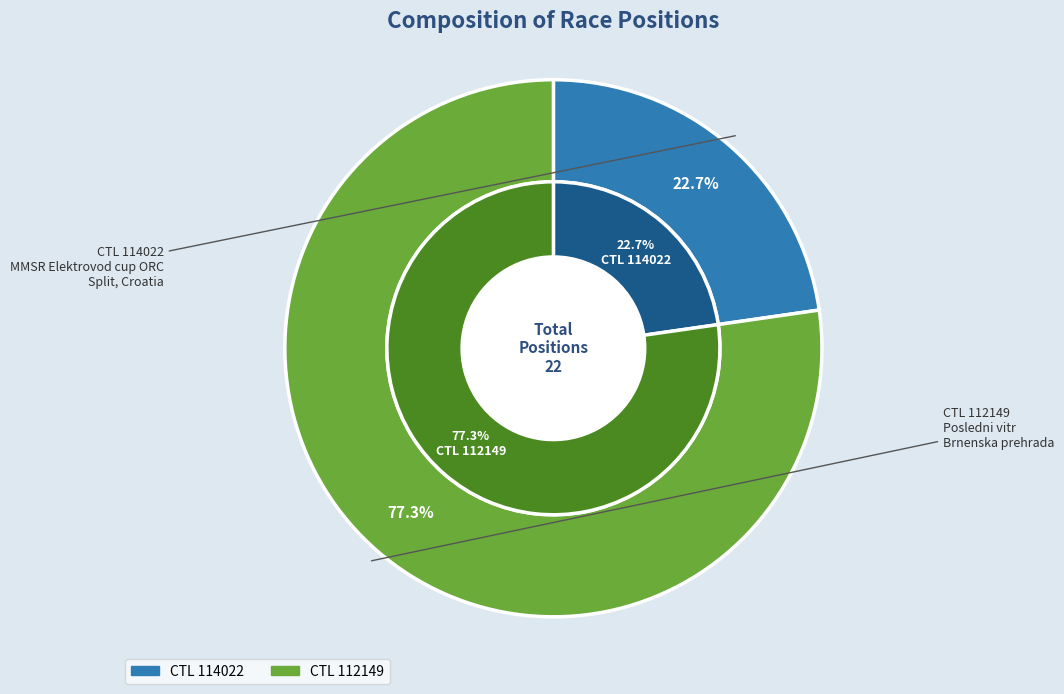

To the nearest percent, what is the average slice percentage?

50%